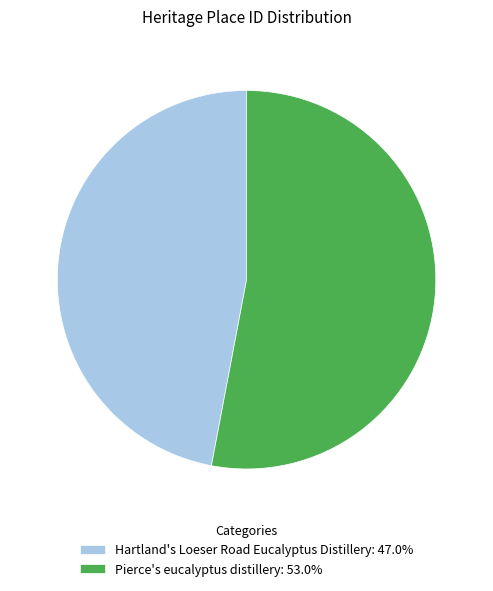

Is it true that Pierce's eucalyptus distillery is 53% of the pie?

True